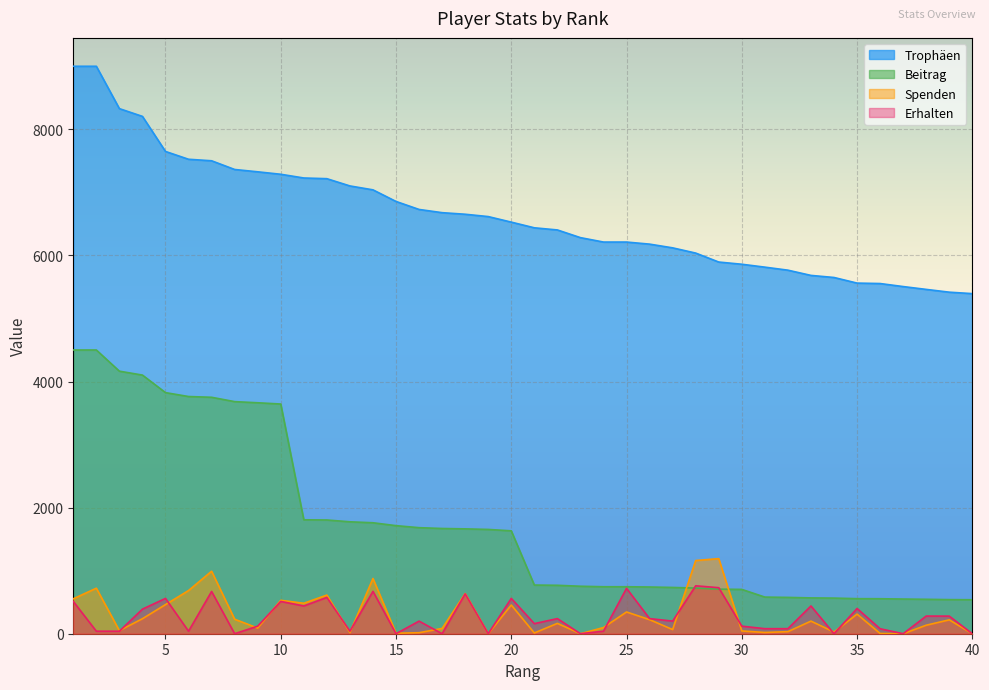

List the series in order of their peak value, lowest first.

Erhalten, Spenden, Beitrag, Trophäen